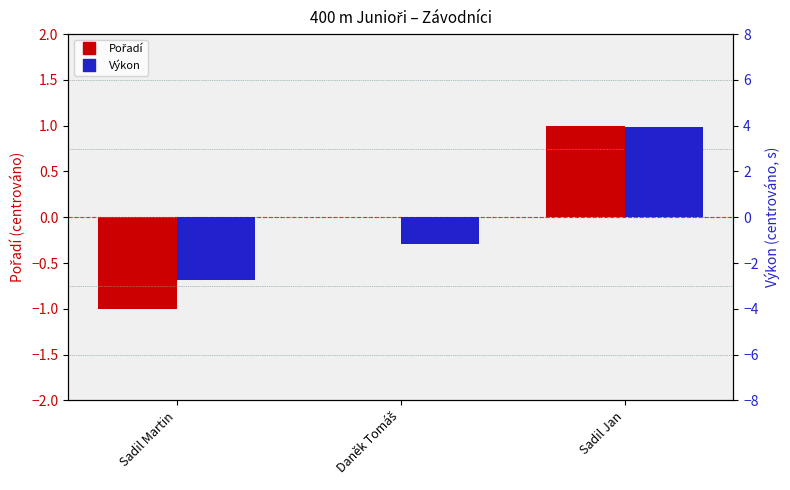

How many Pořadí values are between -1 and 1?

3